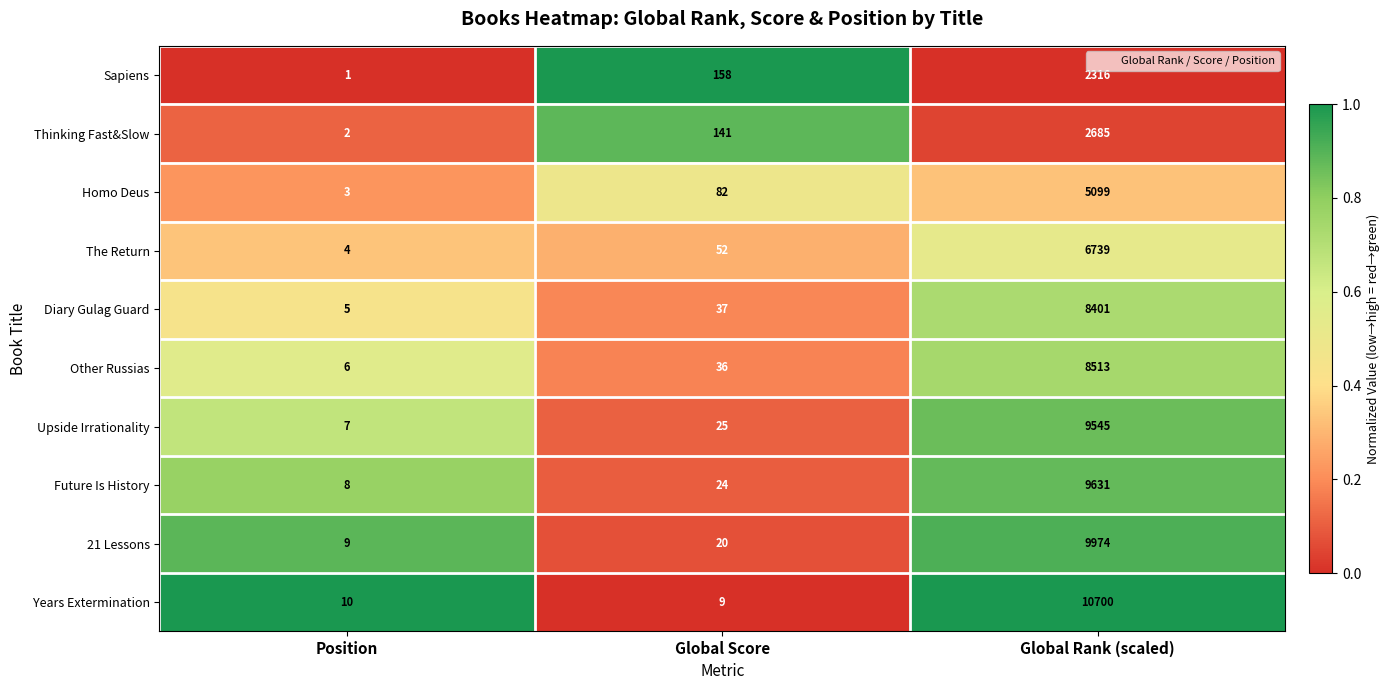

Is it true that The Return equals 2 at Position?

False